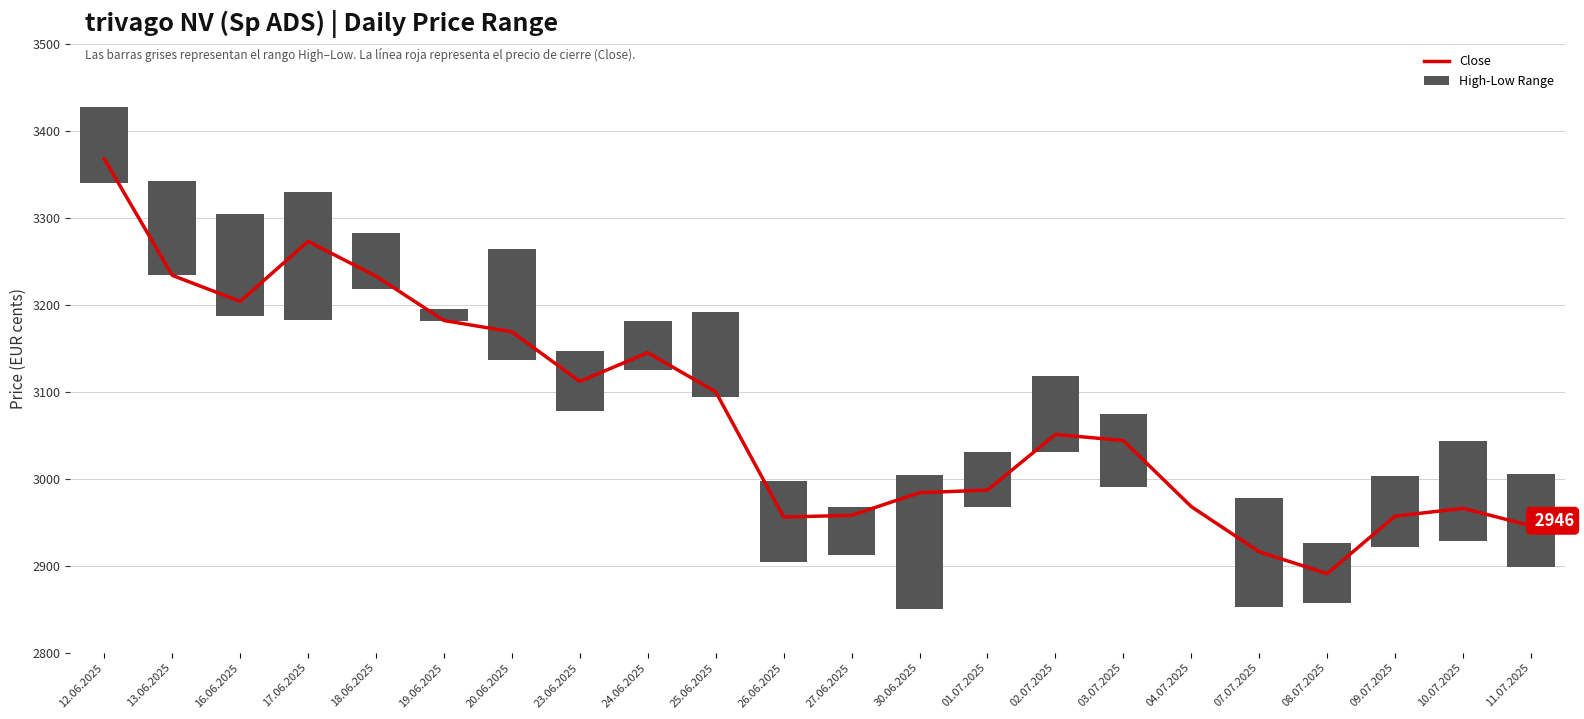

Is it true that Close equals 4752 at 20.06.2025?

False